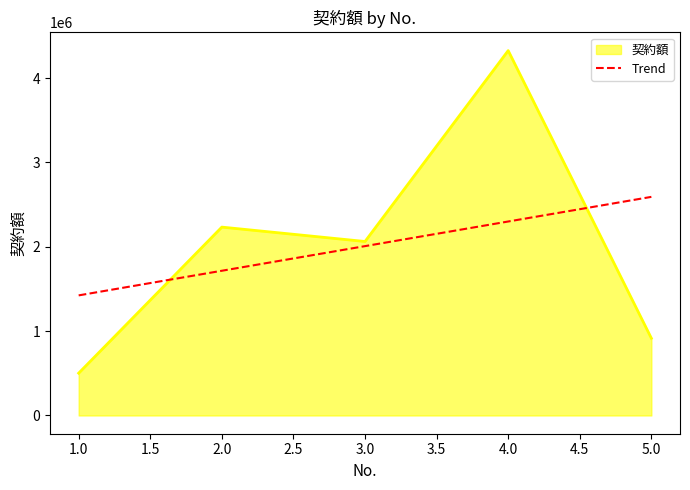

Read the 契約額 value at 2.0.

2233000.0